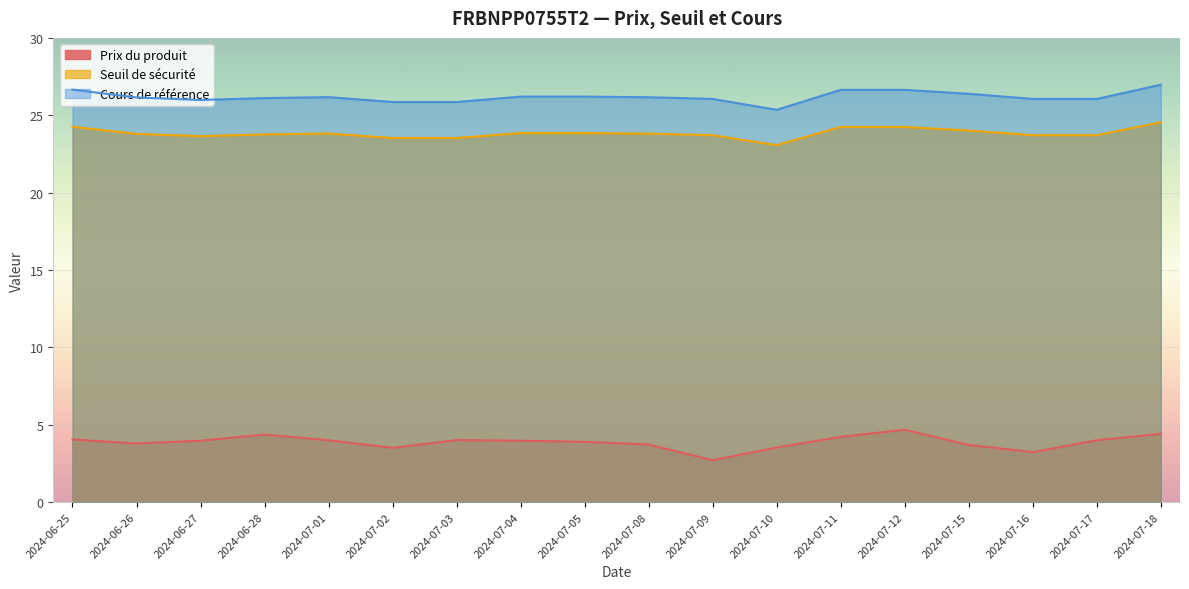

What is the spread (max minus min) of values at 2024-07-01?

22.2